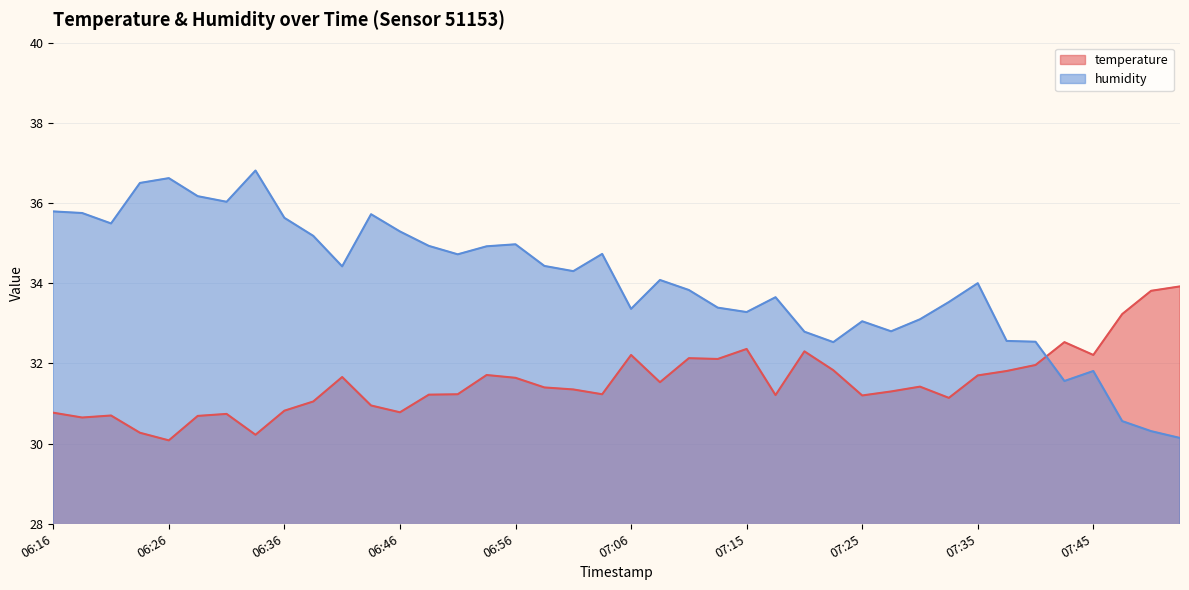

Is the value of temperature at 07:18 greater than the value of humidity at 06:28?

No